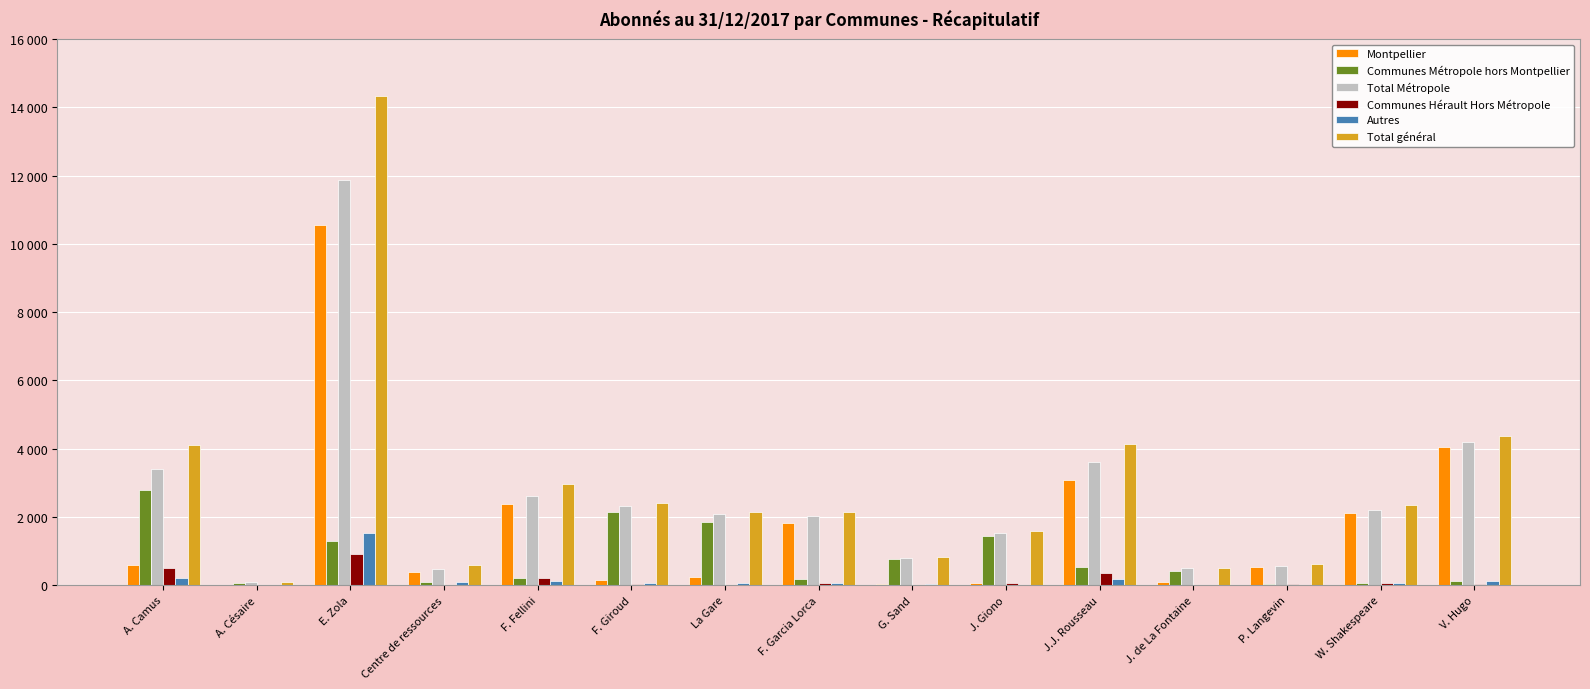

List the labels in order of Montpellier value, largest first.

E. Zola, V. Hugo, J.J. Rousseau, F. Fellini, W. Shakespeare, F. Garcia Lorca, A. Camus, P. Langevin, Centre de ressources, La Gare, F. Giroud, J. de La Fontaine, J. Giono, G. Sand, A. Césaire